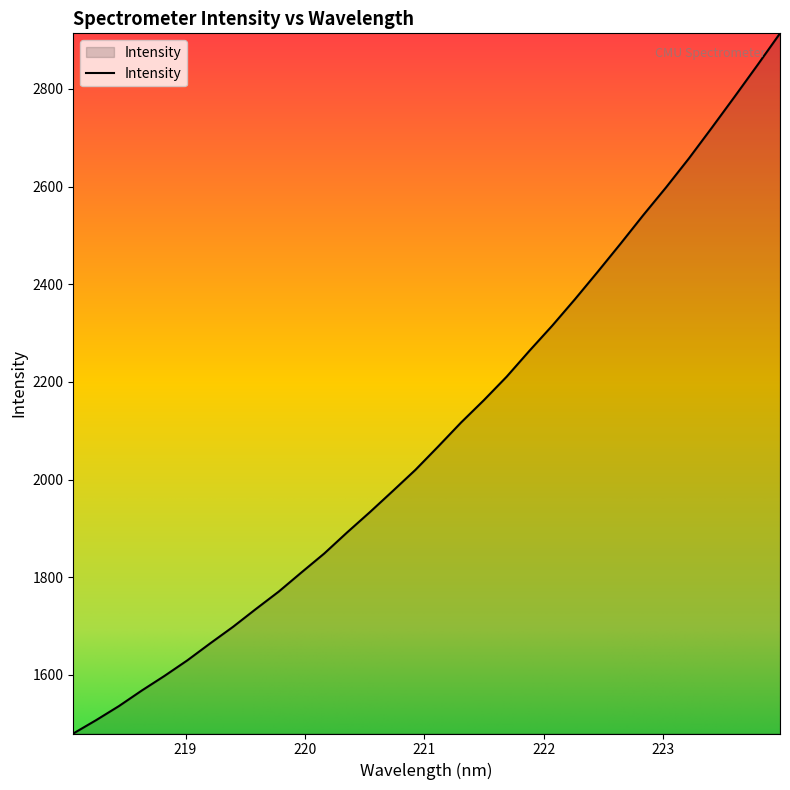

What is the greatest value displayed?

2913.8